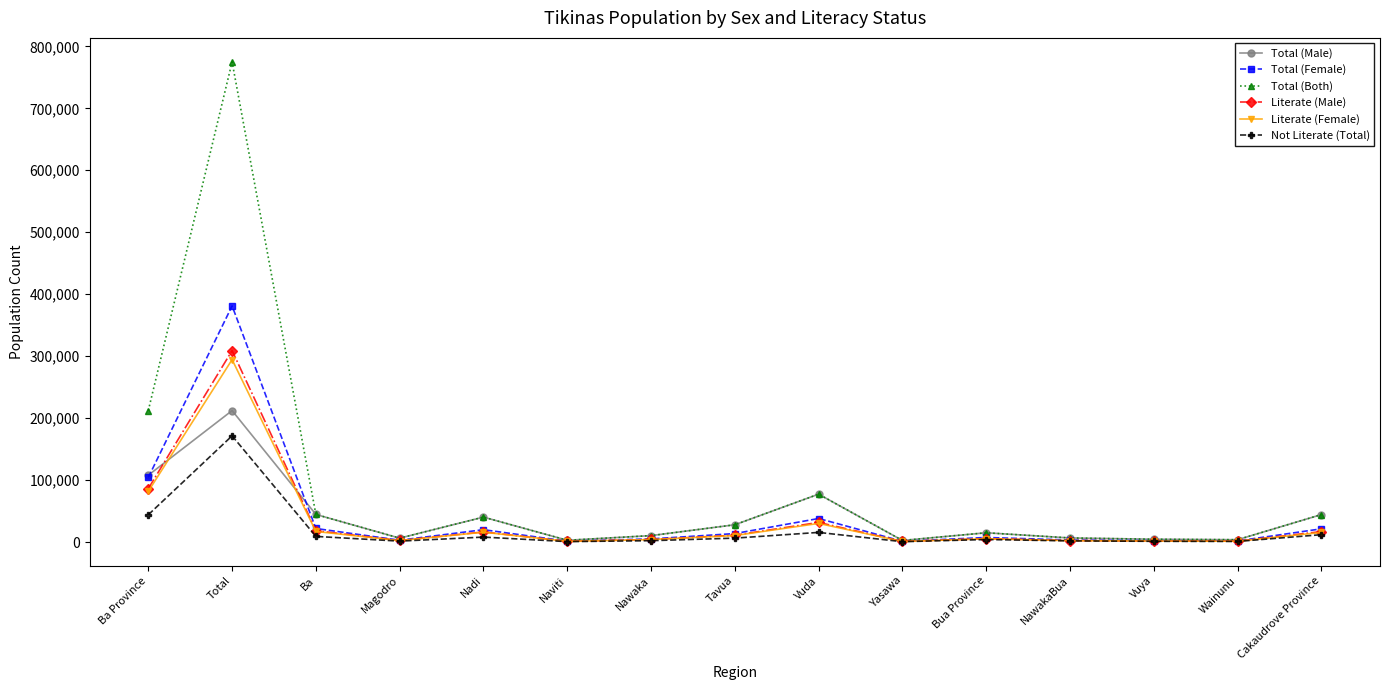

What is the difference between the Total (Female) values at Ba and Nawaka?

16820